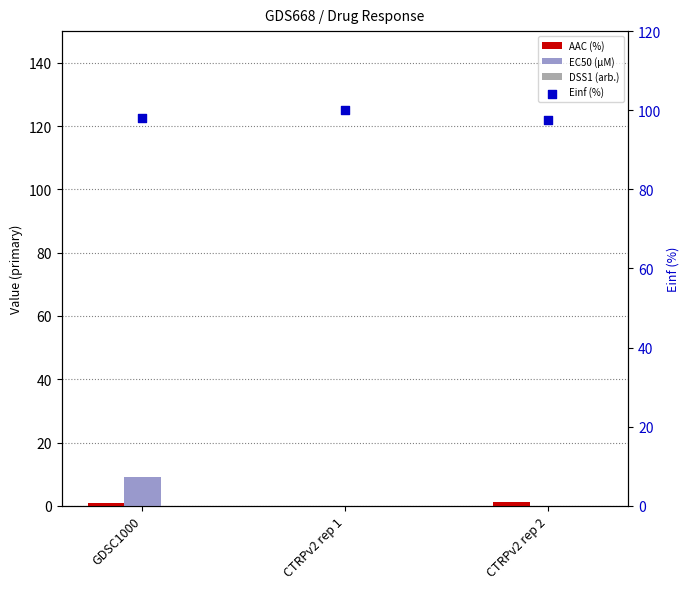

Which series has the widest spread of Y values?

EC50 (µM)